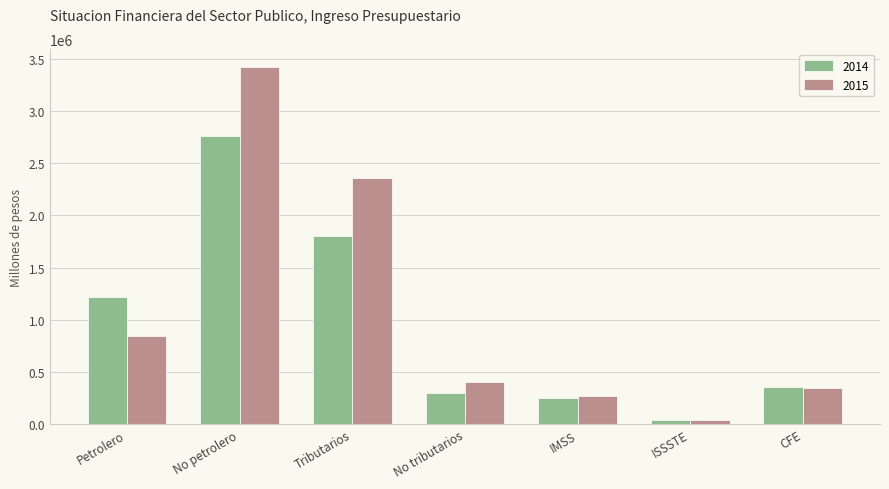

Which category has the highest value in the 2014 series?

No petrolero